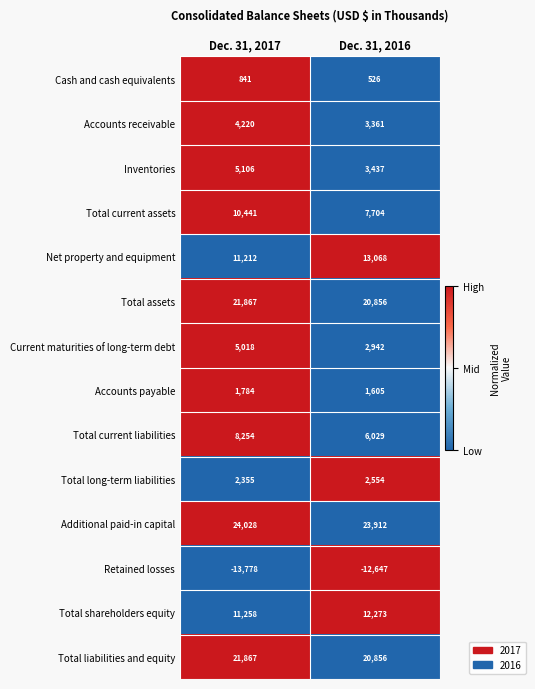

What is the sum of the Retained losses values at Dec. 31, 2017 and Dec. 31, 2016?

-26425